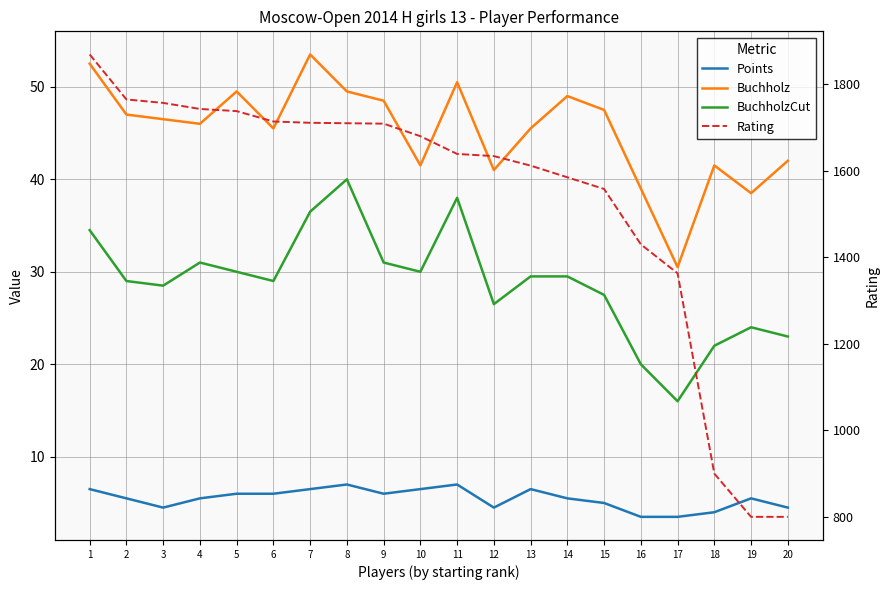

Is it true that BuchholzCut equals 36.5 at 7?

True